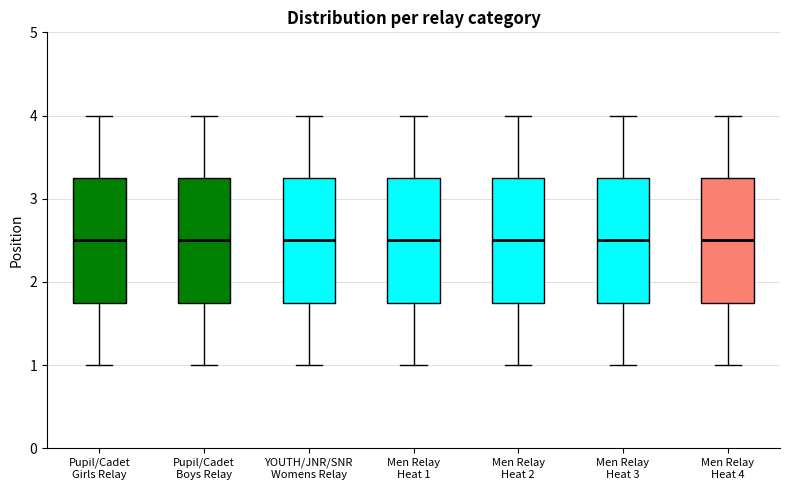

Reading left to right, read every box against the y-axis: the position of its median line, the range the box covers, and the ends of its whiskers. The values are not printed on the chart, so give them approximately, as read against the axis.

Pupil/Cadet Girls Relay: median 2.5, box 1.8 to 3.3, whiskers 1.0 to 4.0
Pupil/Cadet Boys Relay: median 2.5, box 1.8 to 3.3, whiskers 1.0 to 4.0
YOUTH/JNR/SNR Womens Relay: median 2.5, box 1.8 to 3.3, whiskers 1.0 to 4.0
Men Relay Heat 1: median 2.5, box 1.8 to 3.3, whiskers 1.0 to 4.0
Men Relay Heat 2: median 2.5, box 1.8 to 3.3, whiskers 1.0 to 4.0
Men Relay Heat 3: median 2.5, box 1.8 to 3.3, whiskers 1.0 to 4.0
Men Relay Heat 4: median 2.5, box 1.8 to 3.3, whiskers 1.0 to 4.0